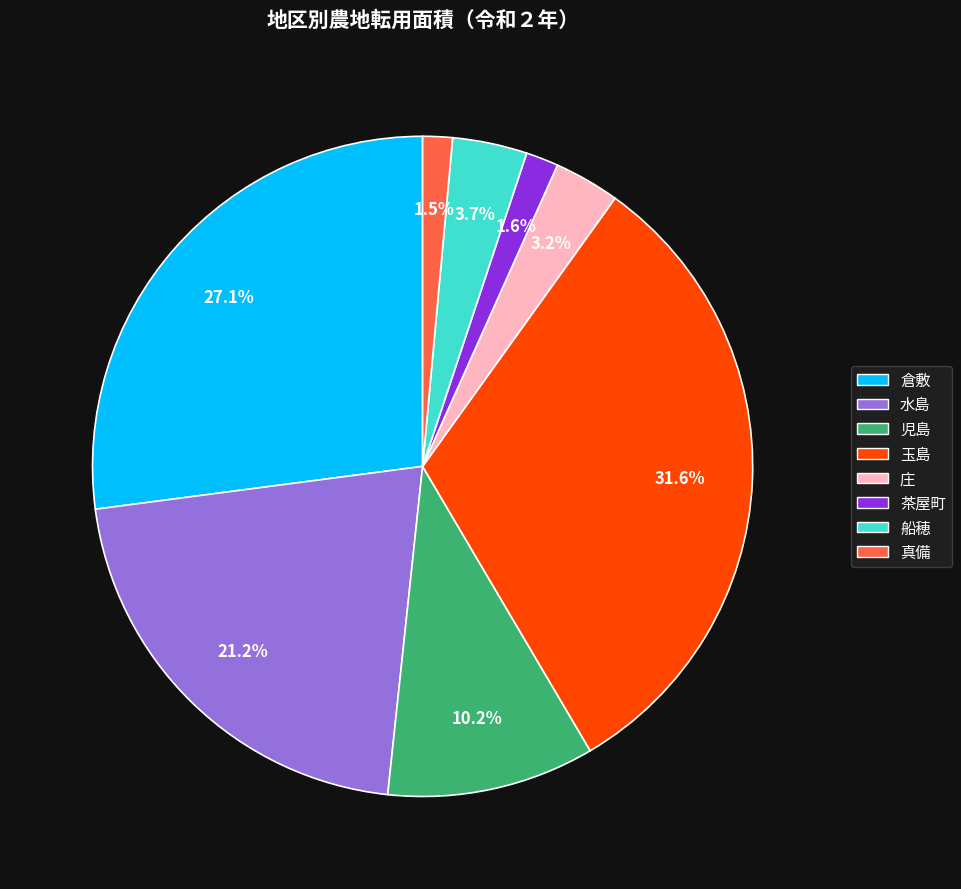

Do 児島 and 水島 together represent more than half of the pie?

No